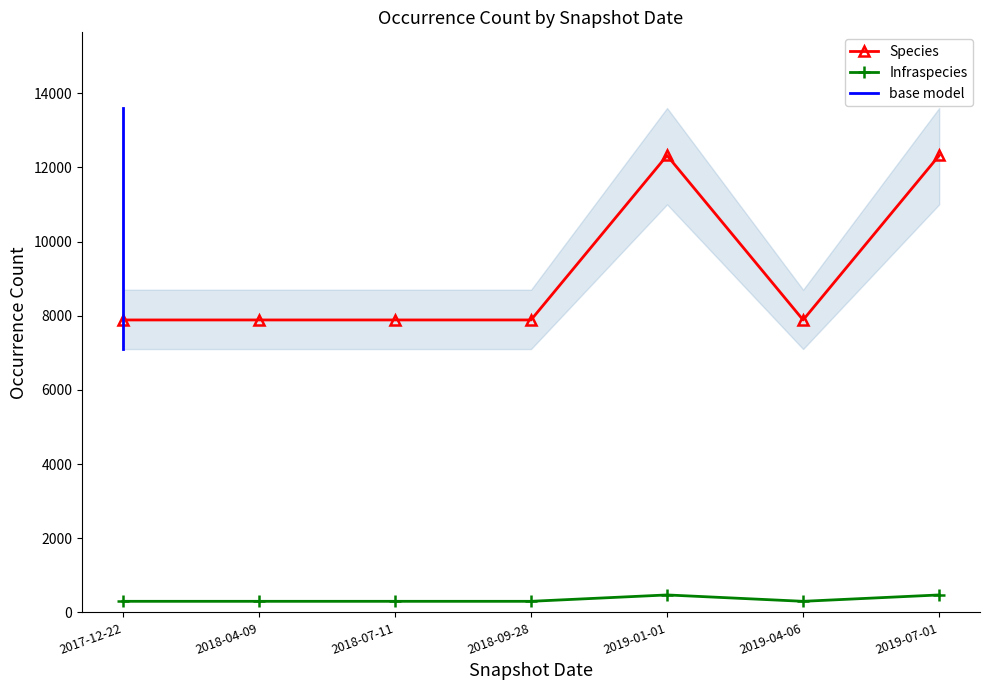

Reading left to right, extract all data points from this chart.

Species: 2017-12-22=7885	2018-04-09=7885	2018-07-11=7885	2018-09-28=7885	2019-01-01=12320	2019-04-06=7885	2019-07-01=12320
Infraspecies: 2017-12-22=299	2018-04-09=299	2018-07-11=299	2018-09-28=299	2019-01-01=471	2019-04-06=299	2019-07-01=471